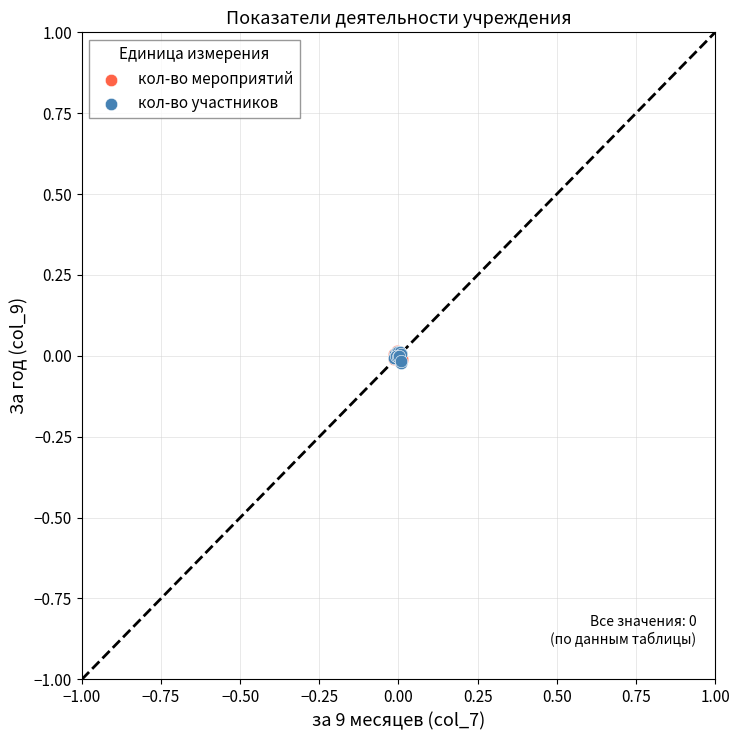

What are all the series names shown in the legend?

кол-во мероприятий, кол-во участников